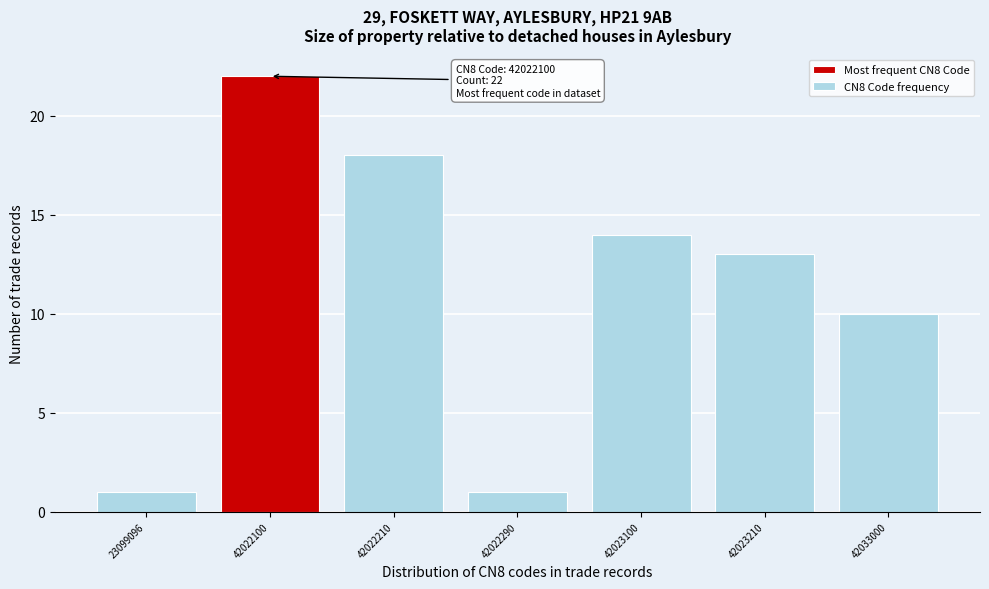

Reading left to right, list all the values displayed in this chart.

1	22	18	1	14	13	10